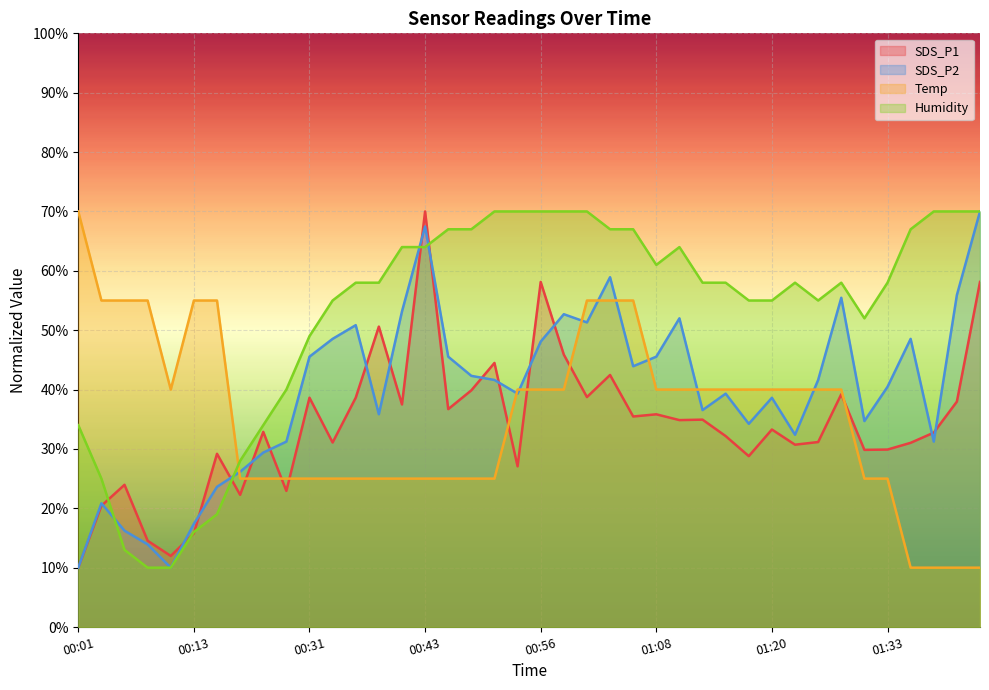

At which category does the chart reach its minimum across all series?

00:01